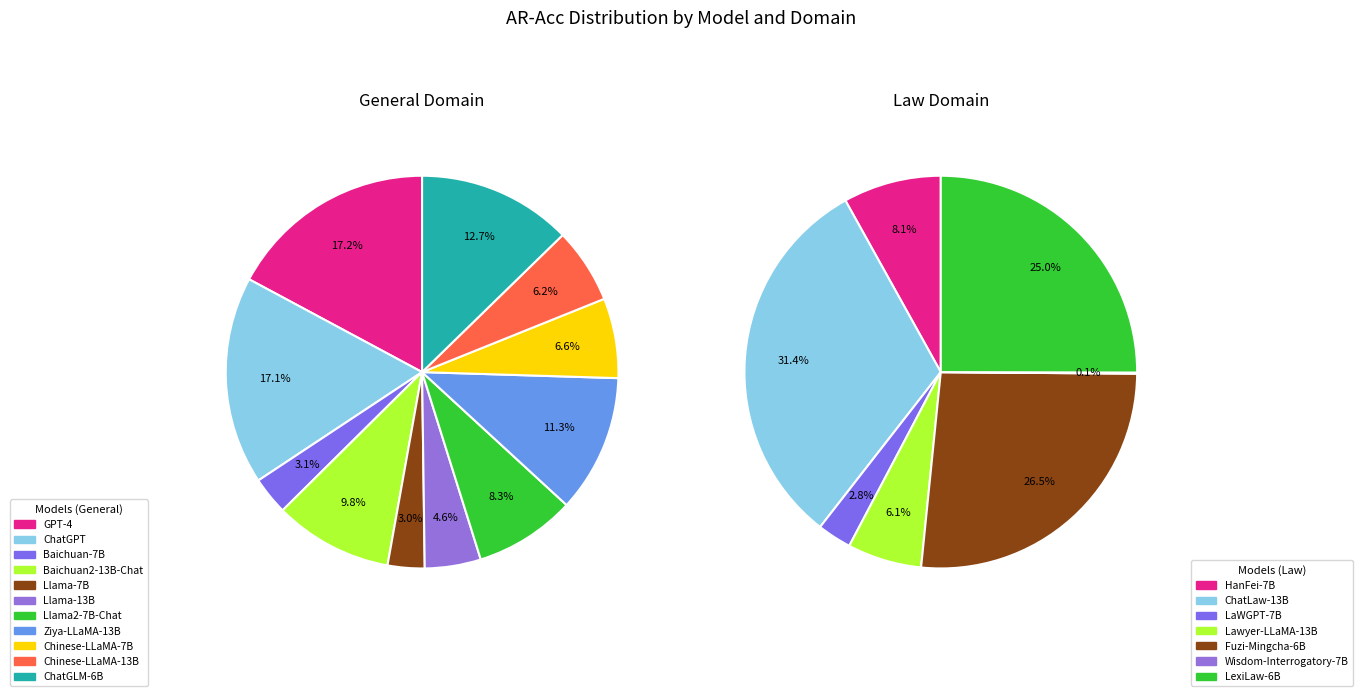

True or false: Chinese-LLaMA-13B accounts for 1% of the total.

False